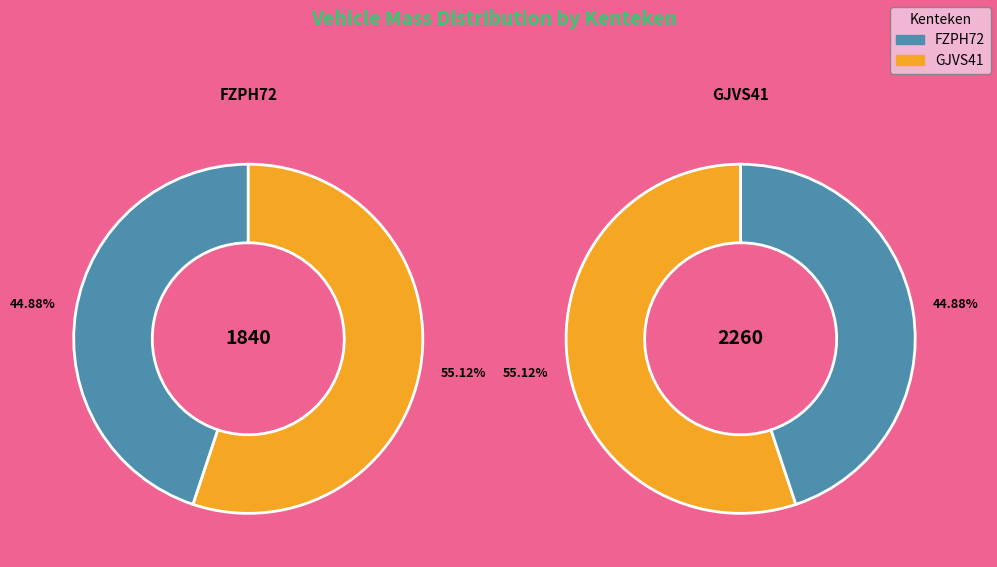

What percentage do FZPH72 and GJVS41 together represent?

100.0%